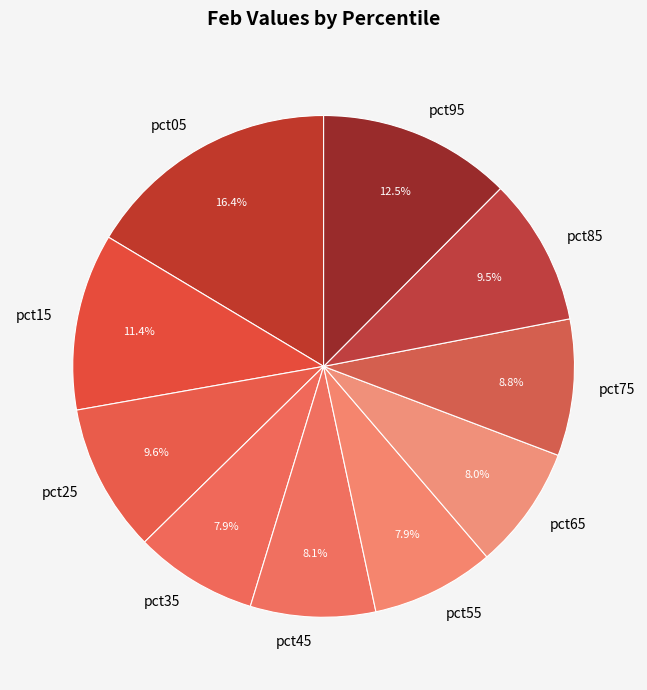

What percentage do pct35 and pct95 together represent?

20.4%